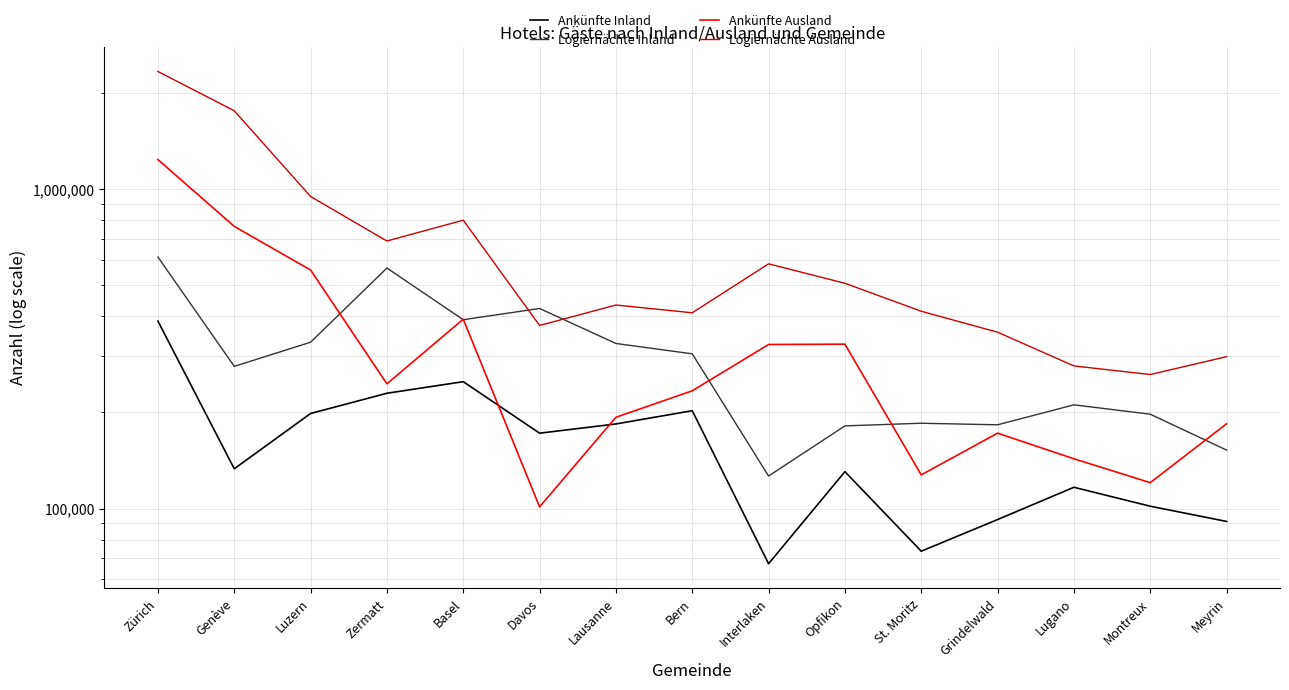

Which has a higher value, Davos or Interlaken?

Davos